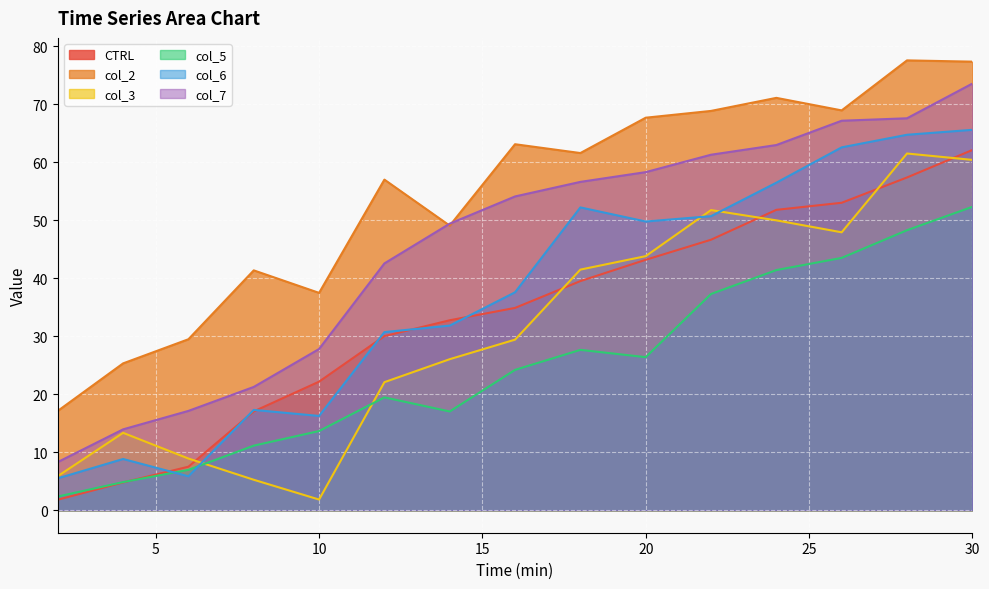

Reading left to right, list all the values displayed in this chart.

CTRL: 2=1.8	4=4.8	6=7.5	8=17.0	10=22.2	12=30.0	14=32.7	16=34.9	18=39.5	20=43.2	22=46.6	24=51.8	26=53.0	28=57.4	30=62.1
col_2: 2=17.1	4=25.3	6=29.5	8=41.3	10=37.5	12=57.0	14=49.0	16=63.1	18=61.6	20=67.7	22=68.8	24=71.1	26=68.9	28=77.5	30=77.3
col_3: 2=5.9	4=13.3	6=8.9	8=5.2	10=1.8	12=22.1	14=26.0	16=29.4	18=41.5	20=43.8	22=51.7	24=50.0	26=47.9	28=61.5	30=60.4
col_5: 2=2.4	4=4.8	6=7.0	8=11.1	10=13.7	12=19.4	14=17.0	16=24.2	18=27.6	20=26.4	22=37.3	24=41.4	26=43.5	28=48.3	30=52.3
col_6: 2=5.5	4=8.8	6=5.8	8=17.3	10=16.2	12=30.7	14=31.8	16=37.6	18=52.2	20=49.8	22=50.7	24=56.5	26=62.5	28=64.7	30=65.6
col_7: 2=8.3	4=13.9	6=17.1	8=21.2	10=27.8	12=42.5	14=49.4	16=54.1	18=56.6	20=58.3	22=61.3	24=62.9	26=67.1	28=67.5	30=73.5